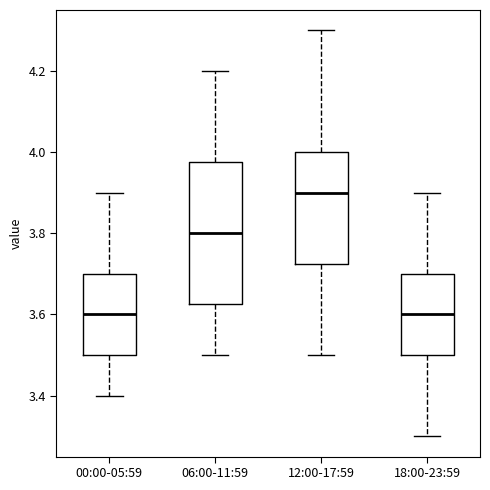

Where does the lower whisker of the box for 12:00-17:59 end on the y-axis? The values are not printed on the chart, so give them approximately, as read against the axis.

3.50